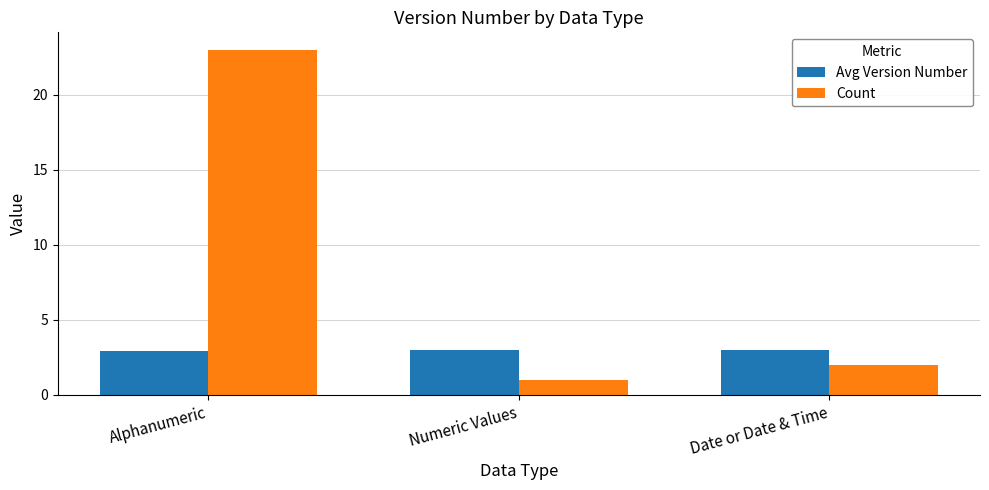

What is the label of the 2nd bar from the left?

Numeric Values